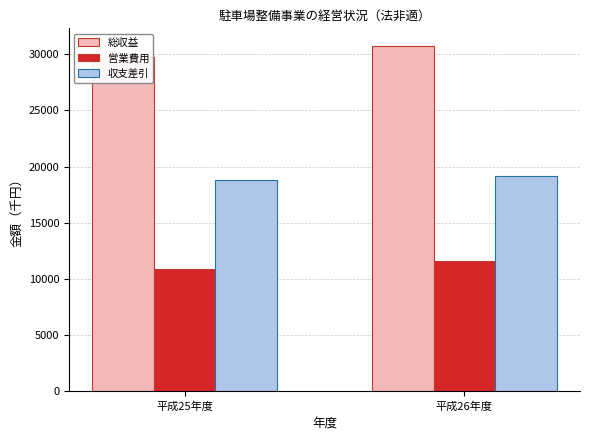

What is the minimum value for 総収益?

29730